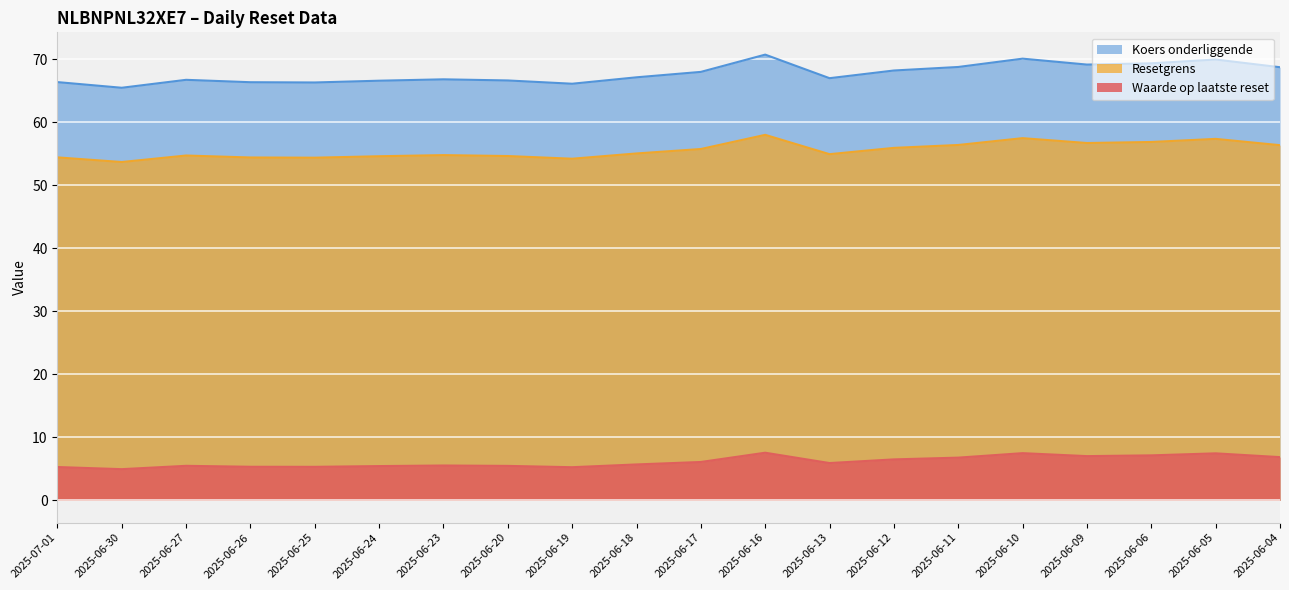

Count the number of data series in this chart.

3